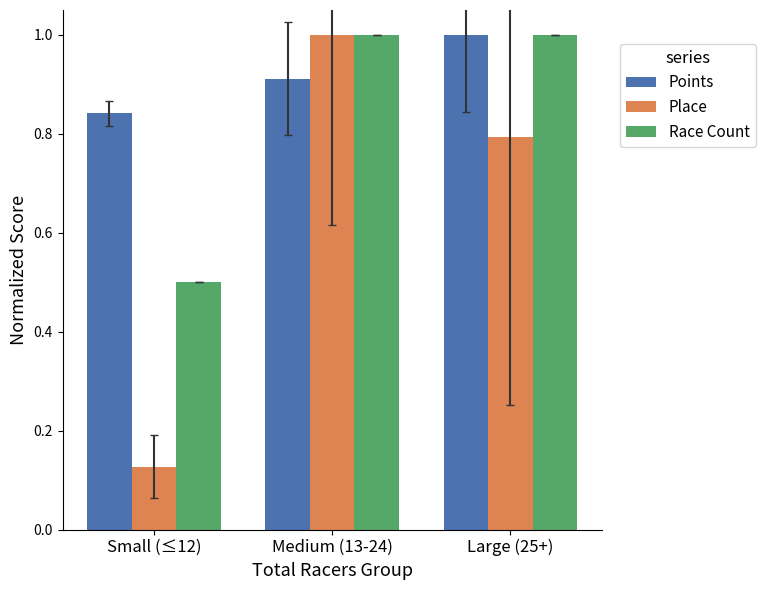

What is the sum of the Race Count values at Medium (13-24) and Large (25+)?

2.0